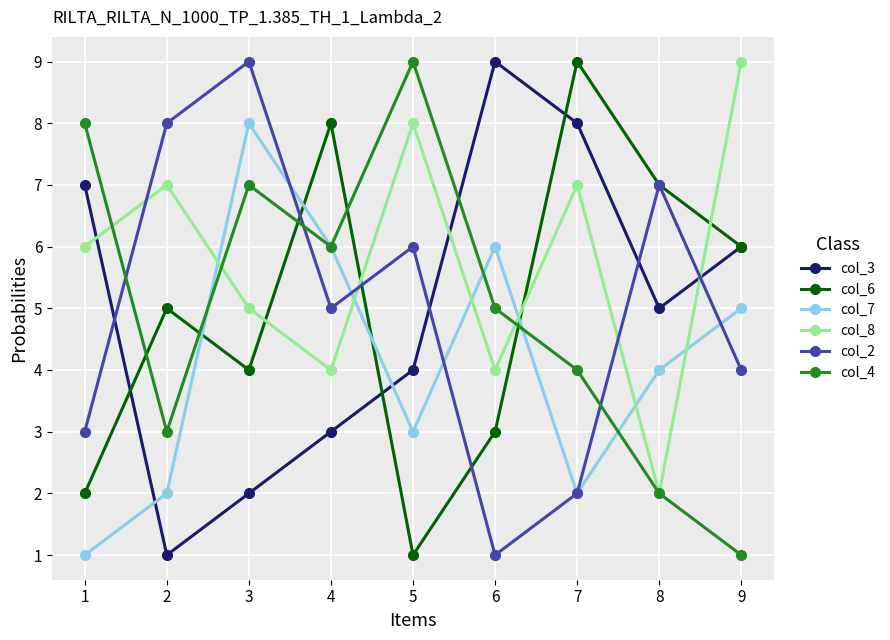

What is the value of the col_6 point at the 1st from the left?

2